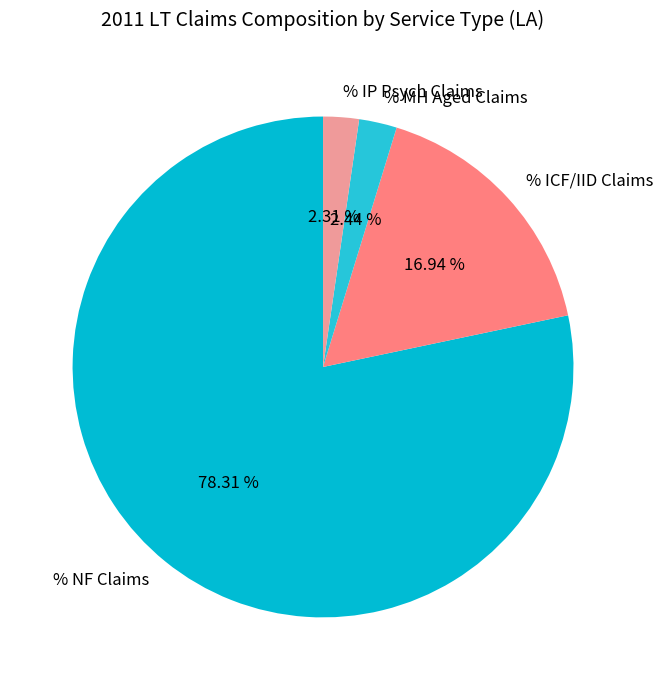

Combined, what portion of the pie is % NF Claims and % MH Aged Claims?

80.8%